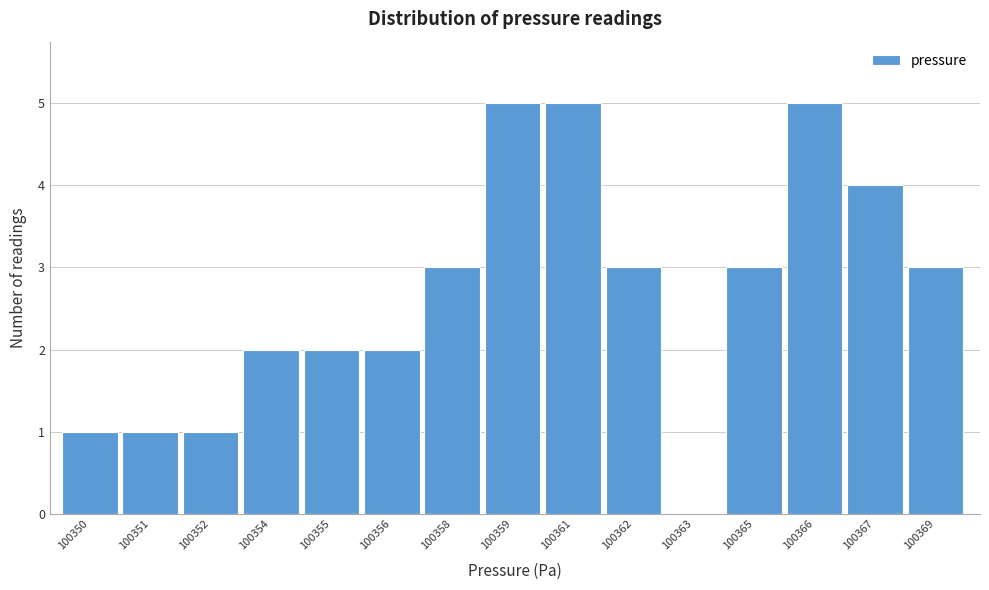

Reading left to right, extract all data points from this chart.

100350=1	100351=1	100352=1	100354=2	100355=2	100356=2	100358=3	100359=5	100361=5	100362=3	100363=0	100365=3	100366=5	100367=4	100369=3